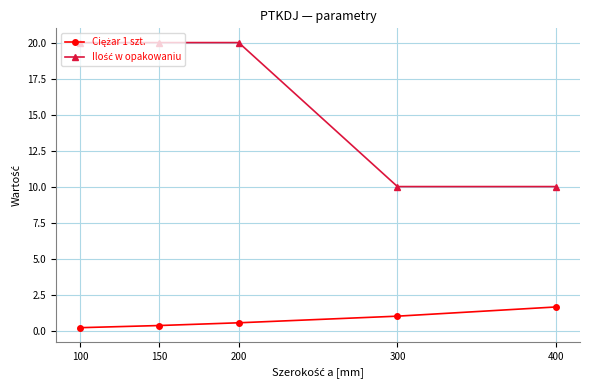

At how many categories does at least one series exceed 12?

3